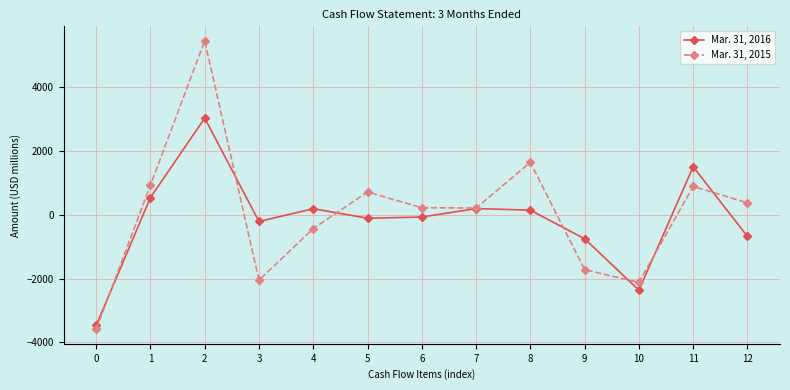

How many series are shown in this chart?

2